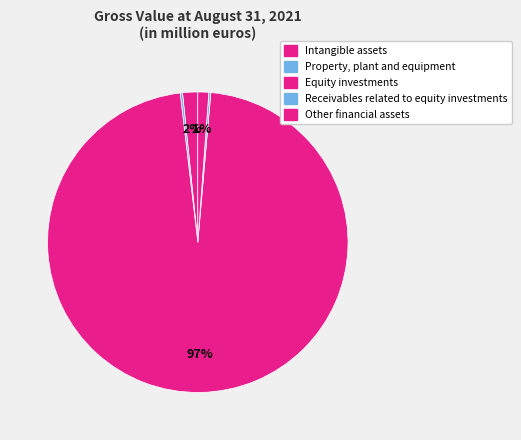

Approximately how many times larger is the value at Intangible assets compared to Receivables related to equity investments?

7.6